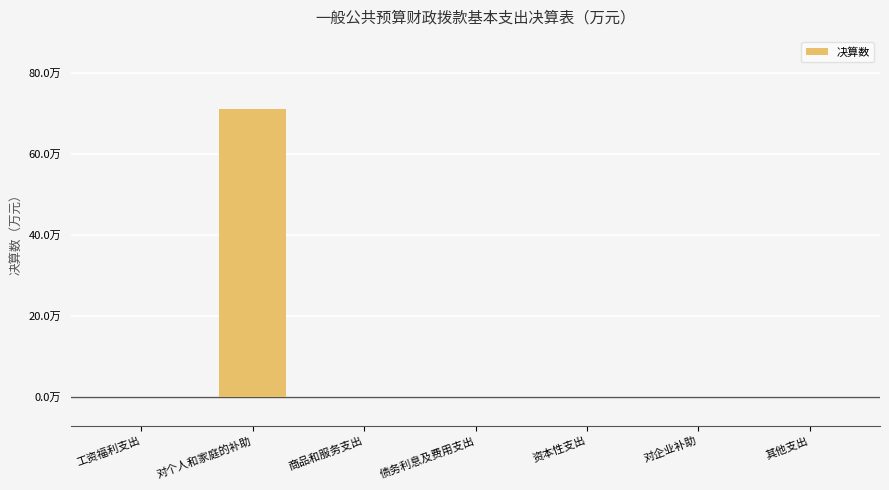

How many data points are above 0?

1